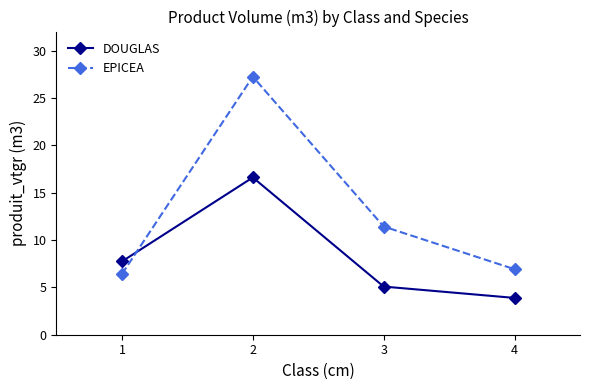

Reading left to right, list all the values displayed in this chart.

DOUGLAS: 1=7.7	2=16.6	3=5.1	4=3.9
EPICEA: 1=6.4	2=27.2	3=11.4	4=6.9